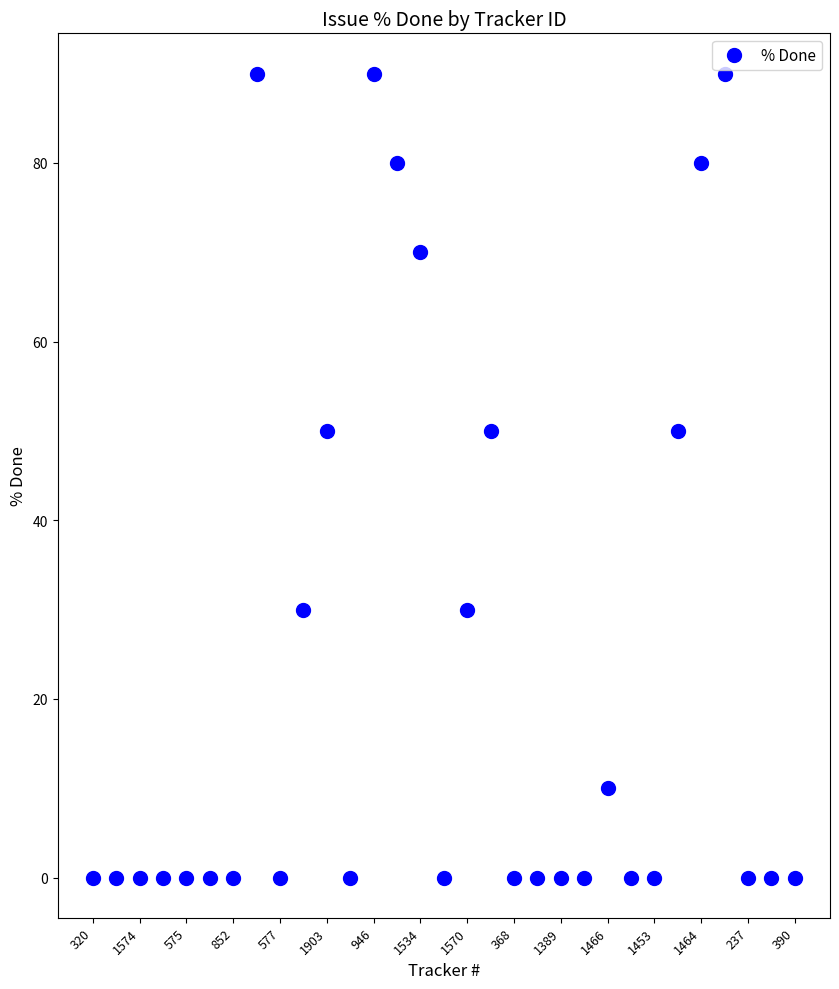

What is the sum of all values?

720